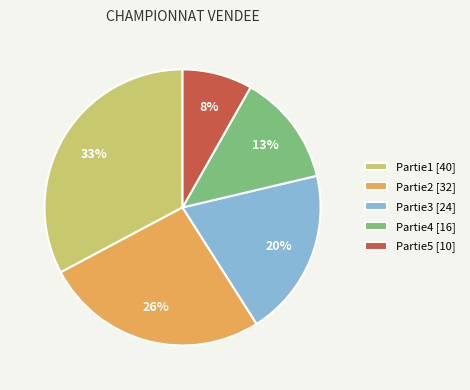

Rank the categories by value from lowest to highest.

Partie5 [10], Partie4 [16], Partie3 [24], Partie2 [32], Partie1 [40]